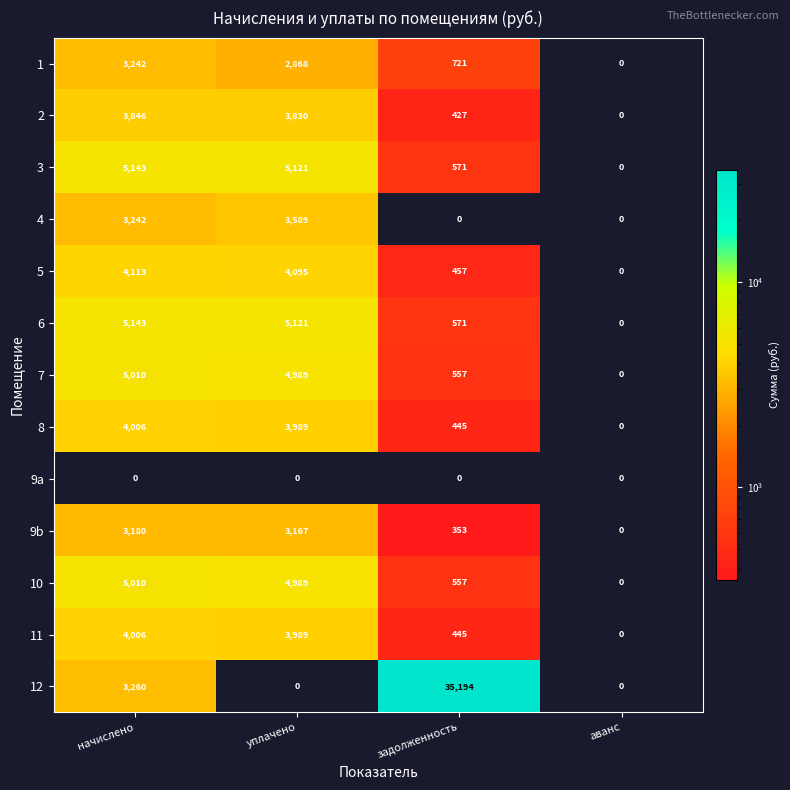

Which category has the highest value across all series?

задолженность